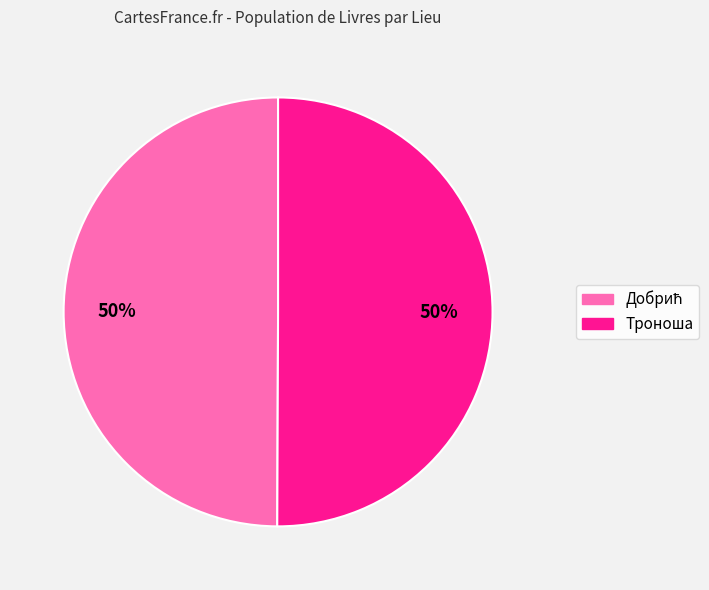

Is it true that Троноша is 50% of the pie?

True